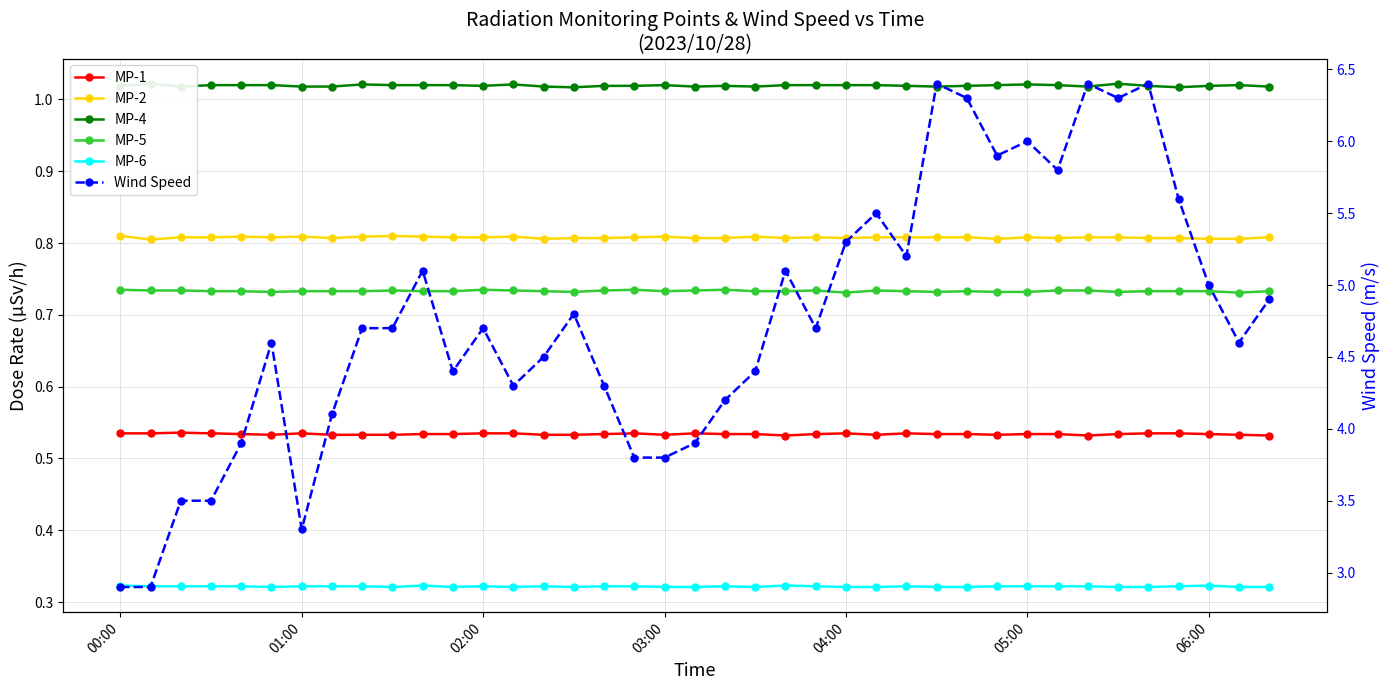

Count the number of data series in this chart.

6